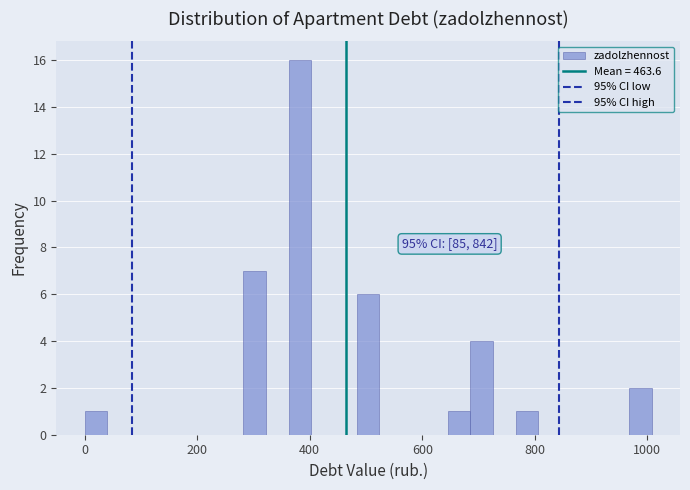

Read against the x-axis, roughly where is the centre of the tallest bar?

380